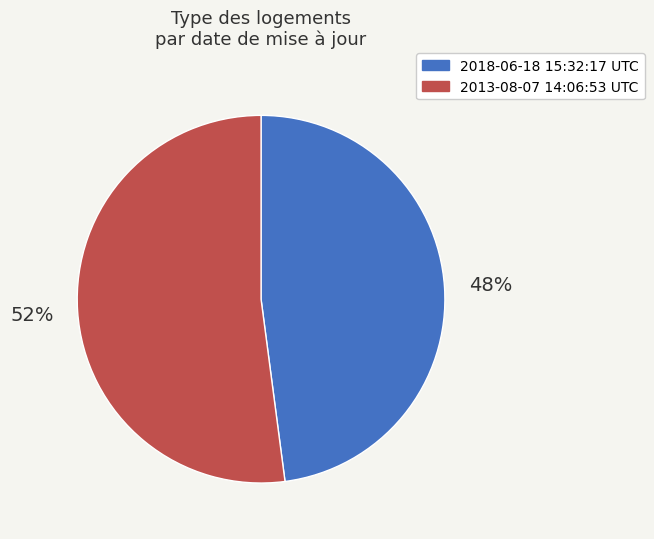

True or false: 2013-08-07 14:06:53 UTC accounts for 52% of the total.

True